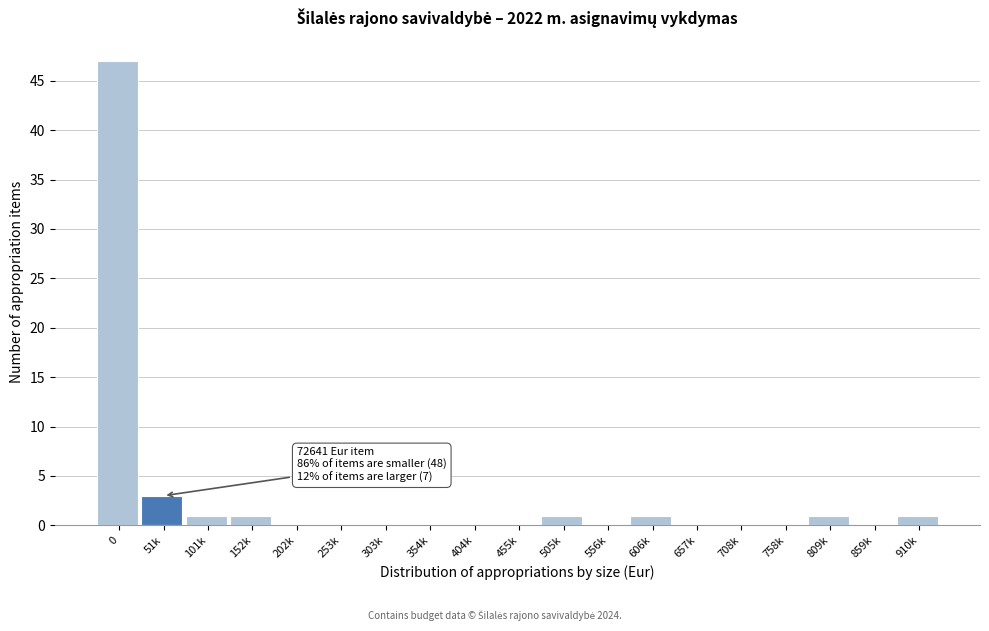

Reading left to right, what are all the values shown in this chart?

0=47	51k=3	101k=1	152k=1	202k=0	253k=0	303k=0	354k=0	404k=0	455k=0	505k=1	556k=0	606k=1	657k=0	708k=0	758k=0	809k=1	859k=0	910k=1